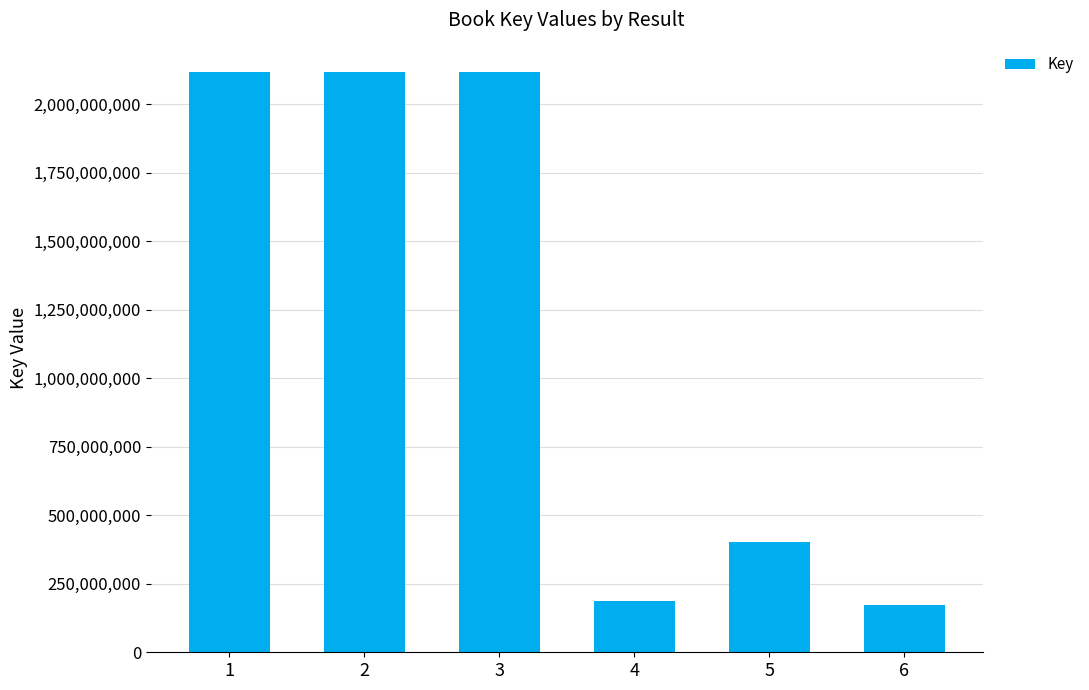

How many categories are shown in the chart?

6